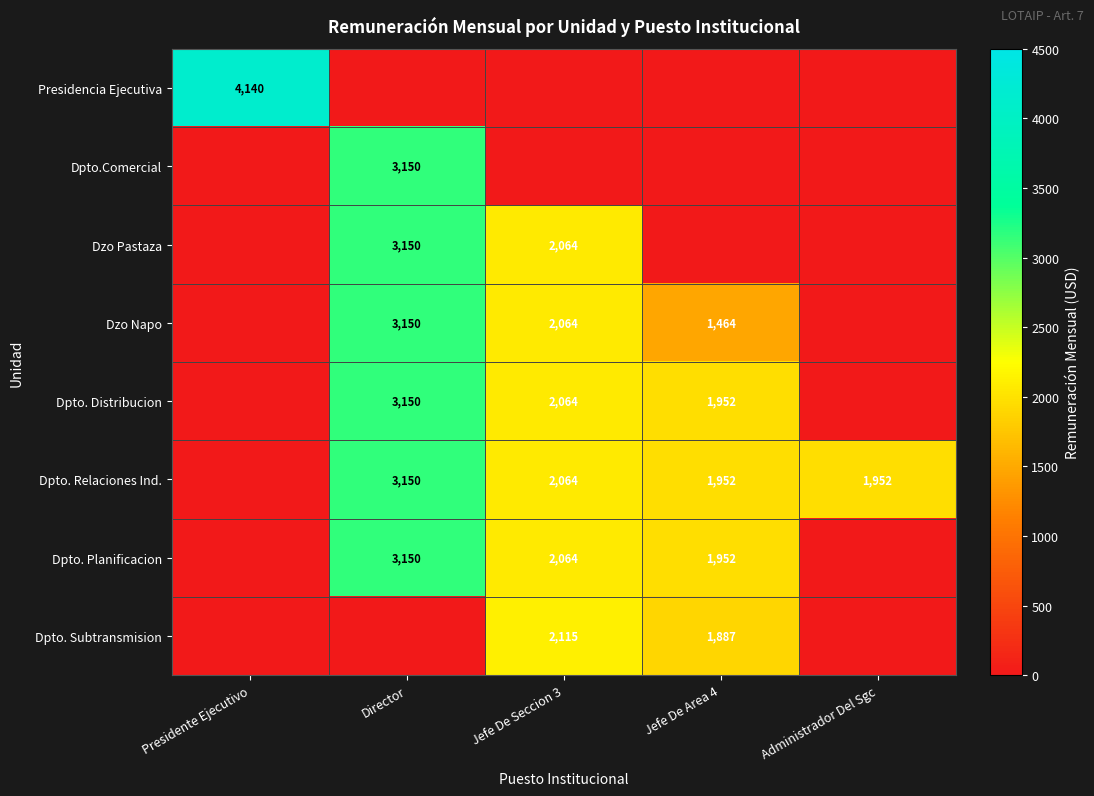

At which category is the sum across all series the highest?

Director